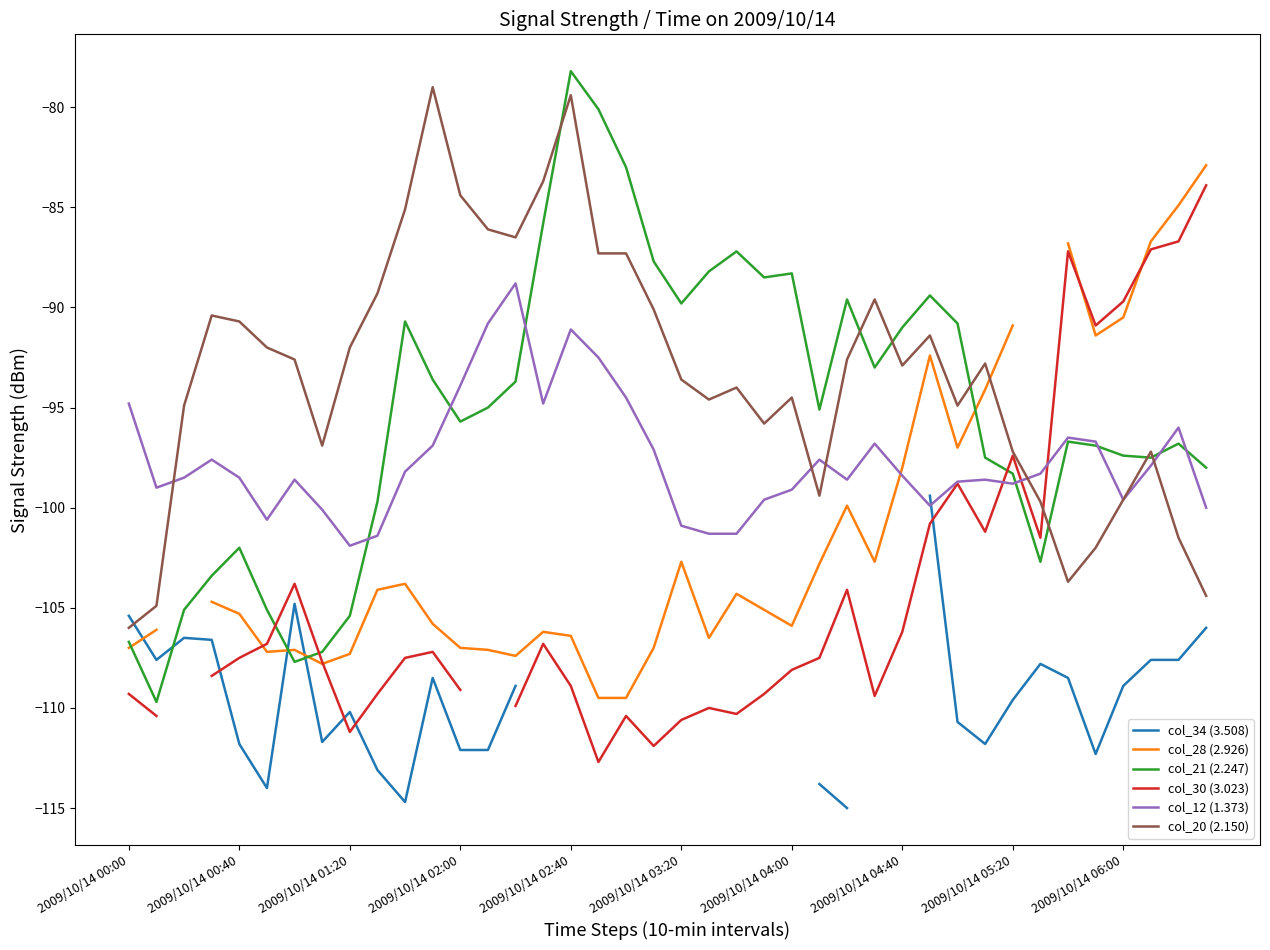

Count the number of data series in this chart.

6